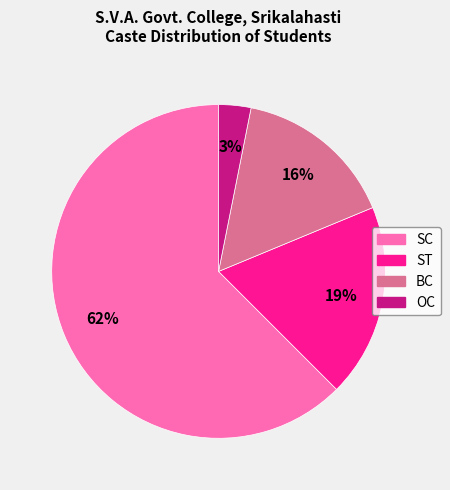

Count the number of slices in the pie.

4